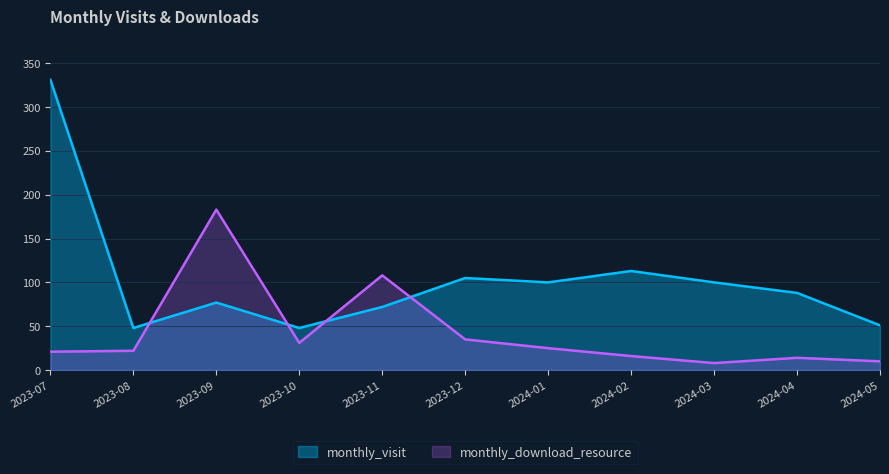

List the series in order of their overall mean, highest first.

monthly_visit, monthly_download_resource